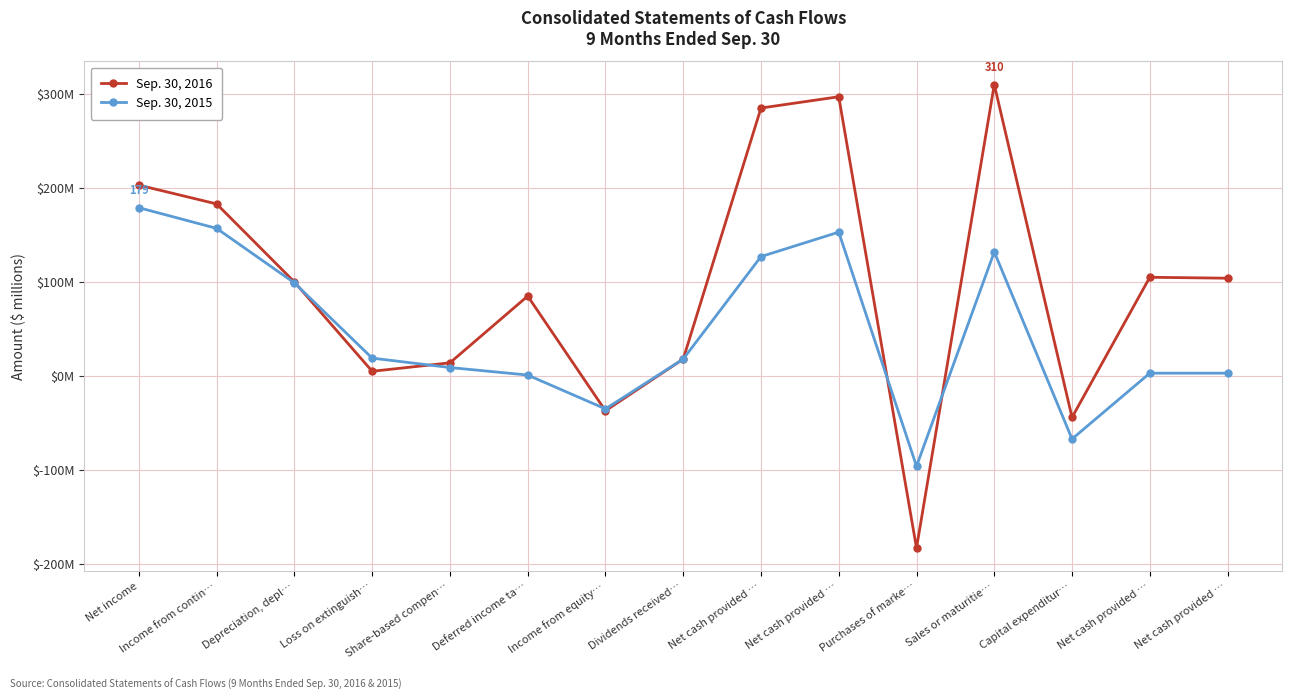

Is this an area chart (filled region under the line)?

No